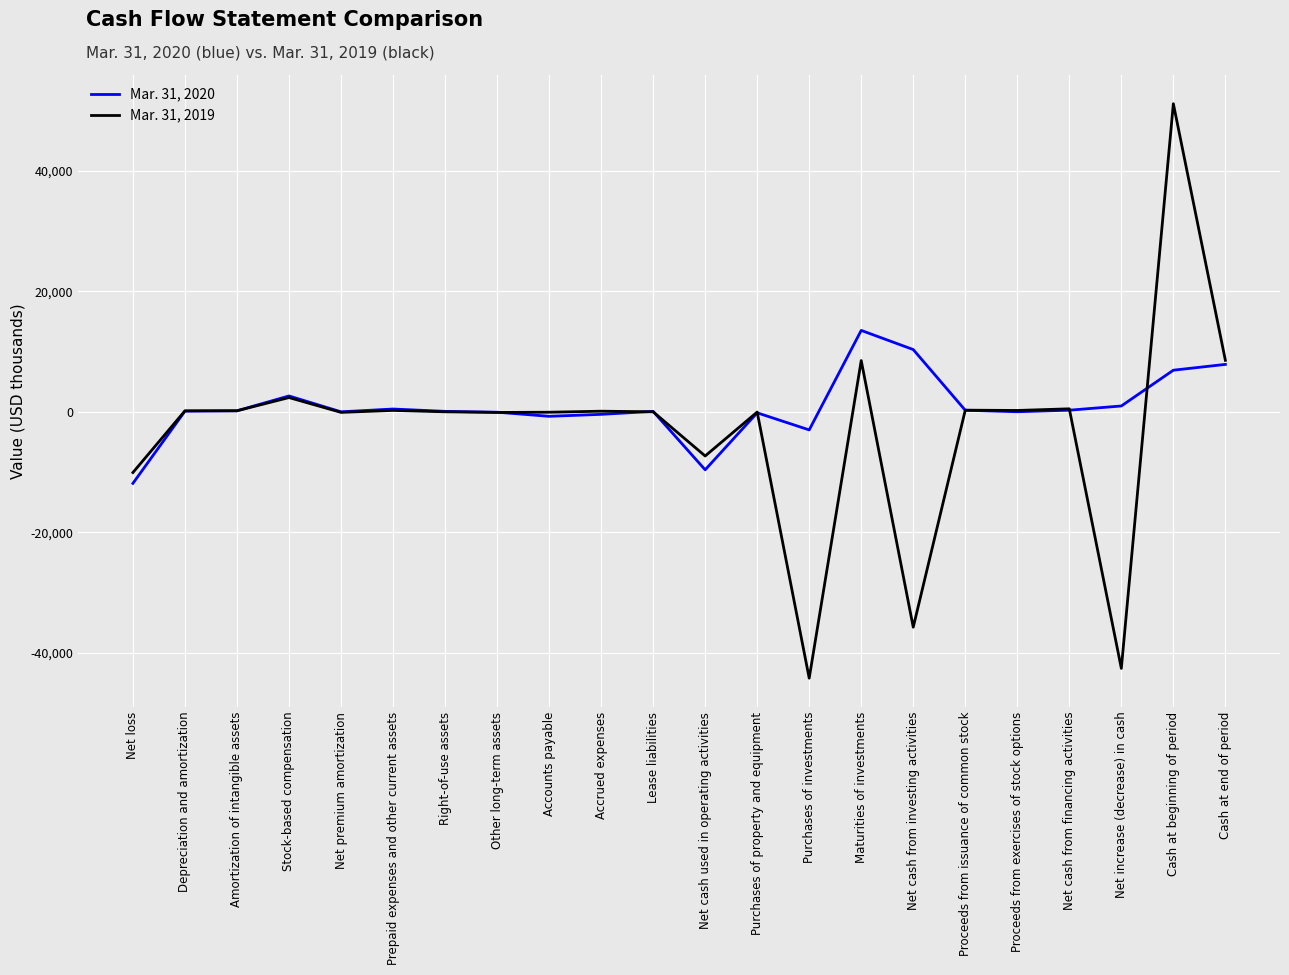

List the series in order of their peak value, highest first.

Mar. 31, 2019, Mar. 31, 2020